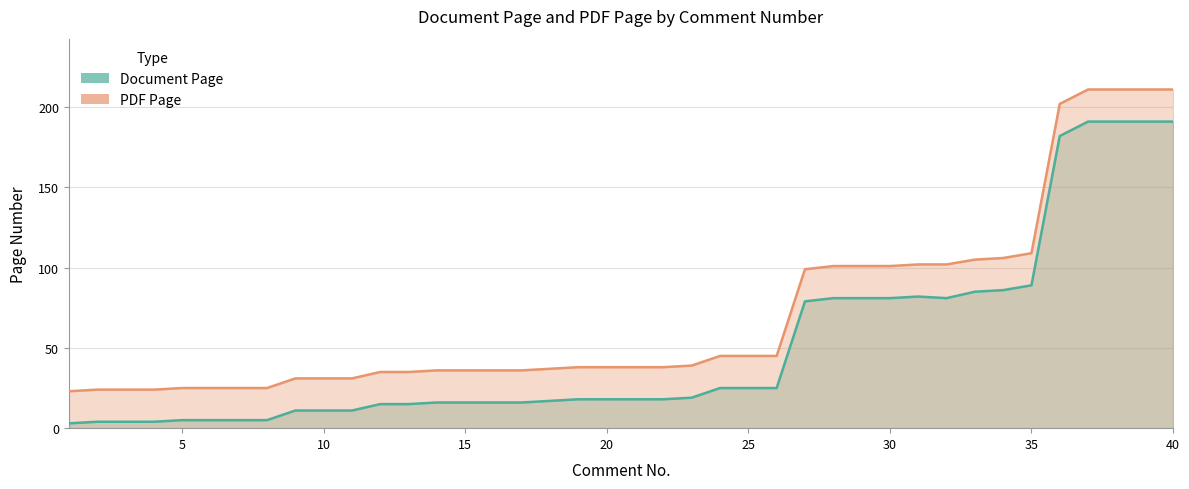

True or false: Document Page and PDF Page intersect in this chart.

False